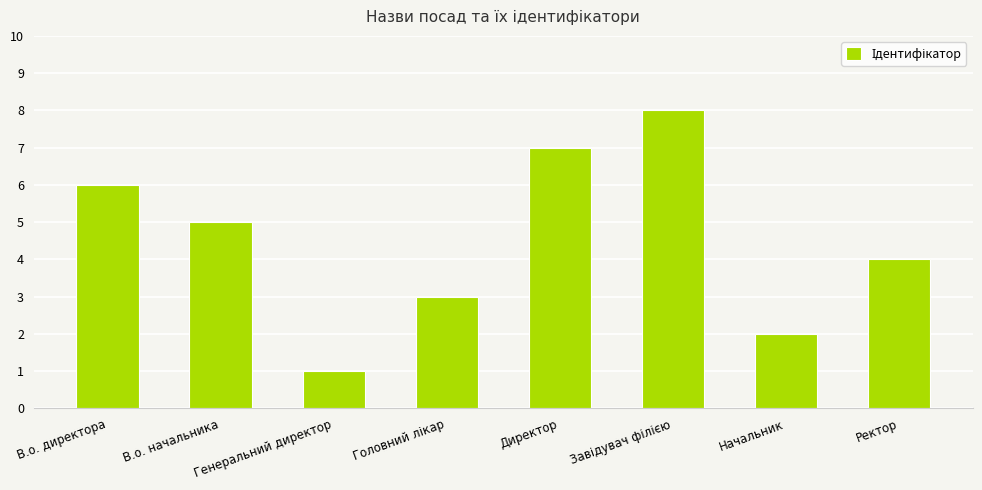

Count the number of categories in the chart.

8